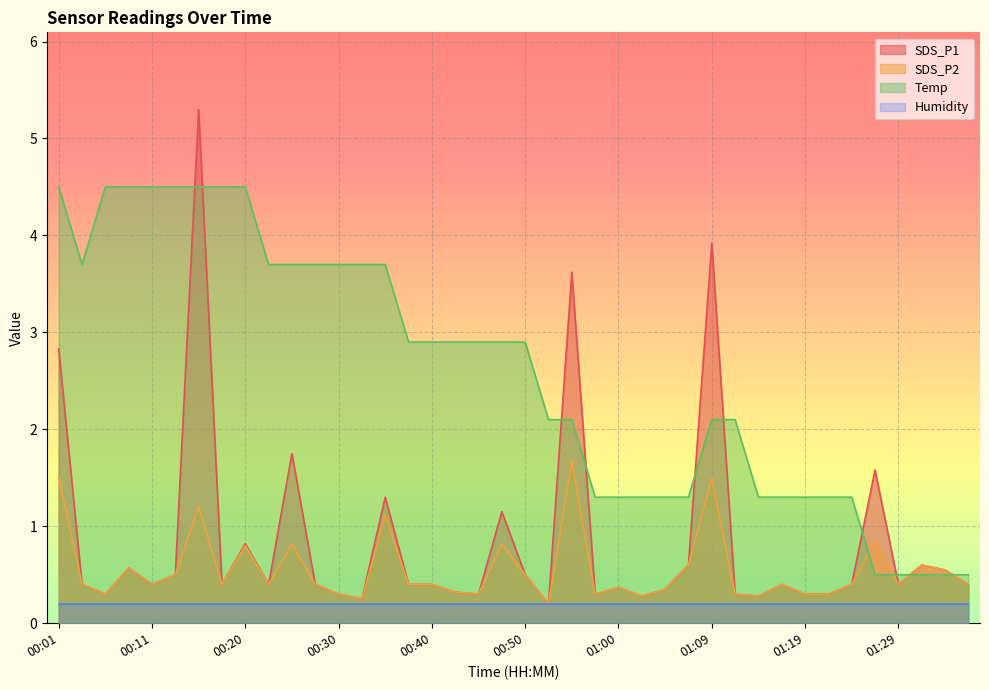

What is the difference between the maximum and second lowest values in the Temp series?

4.0